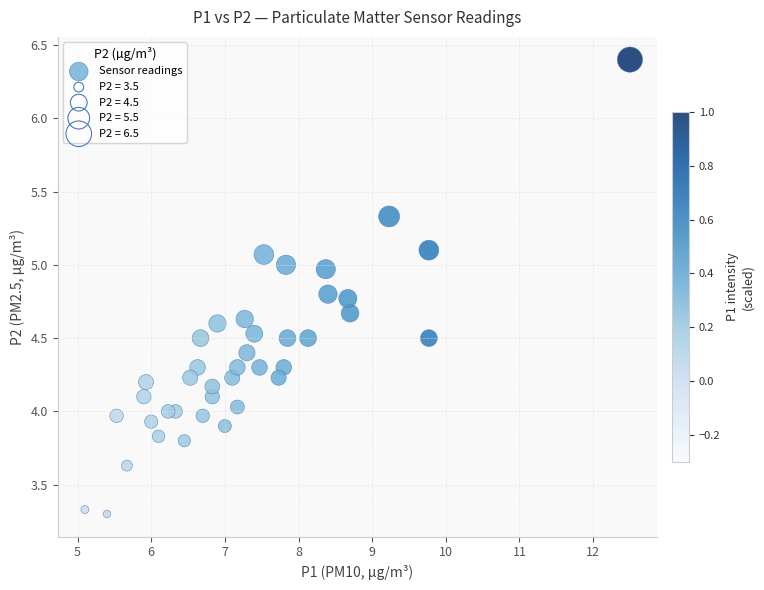

What is the range of Y values (max minus min)?

3.1